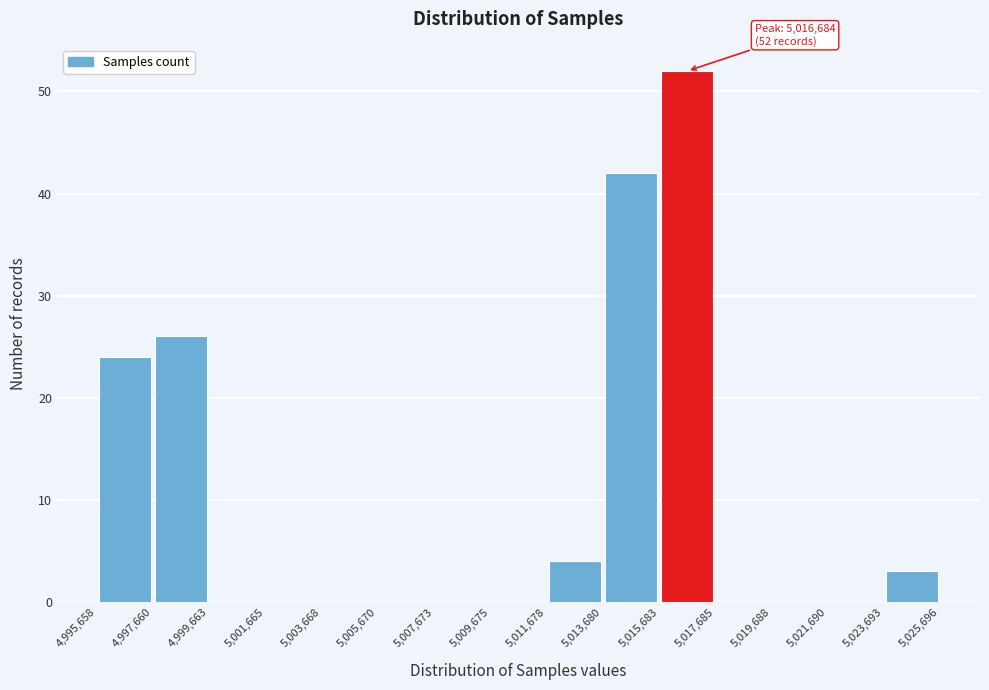

Which range on the x-axis has the tallest bar?

5,015,683 to 5,017,685